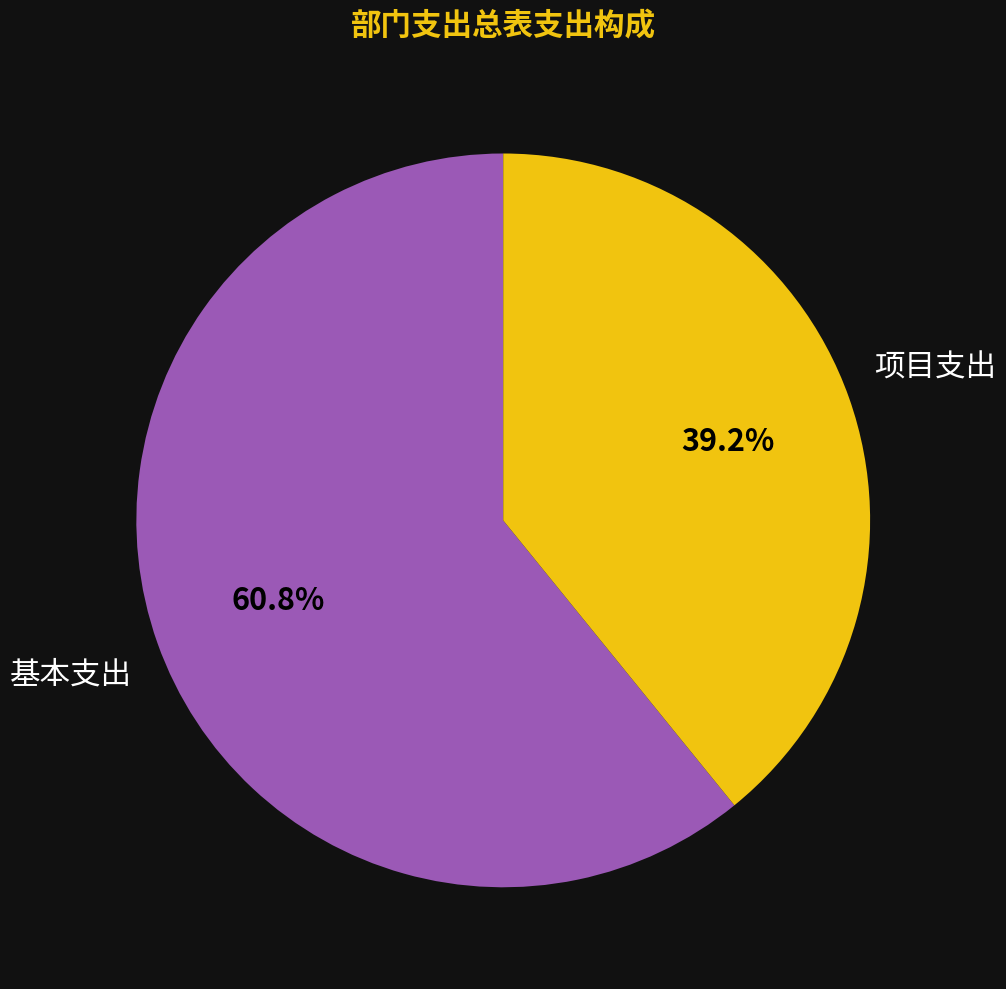

Is there a majority slice in this chart?

Yes